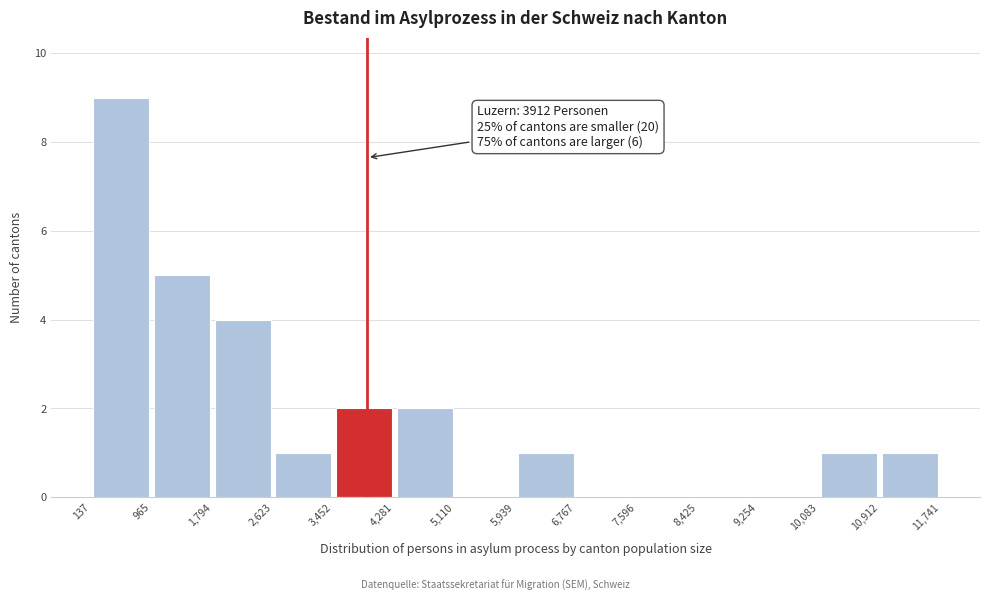

Which range on the x-axis has the tallest bar?

137 to 965